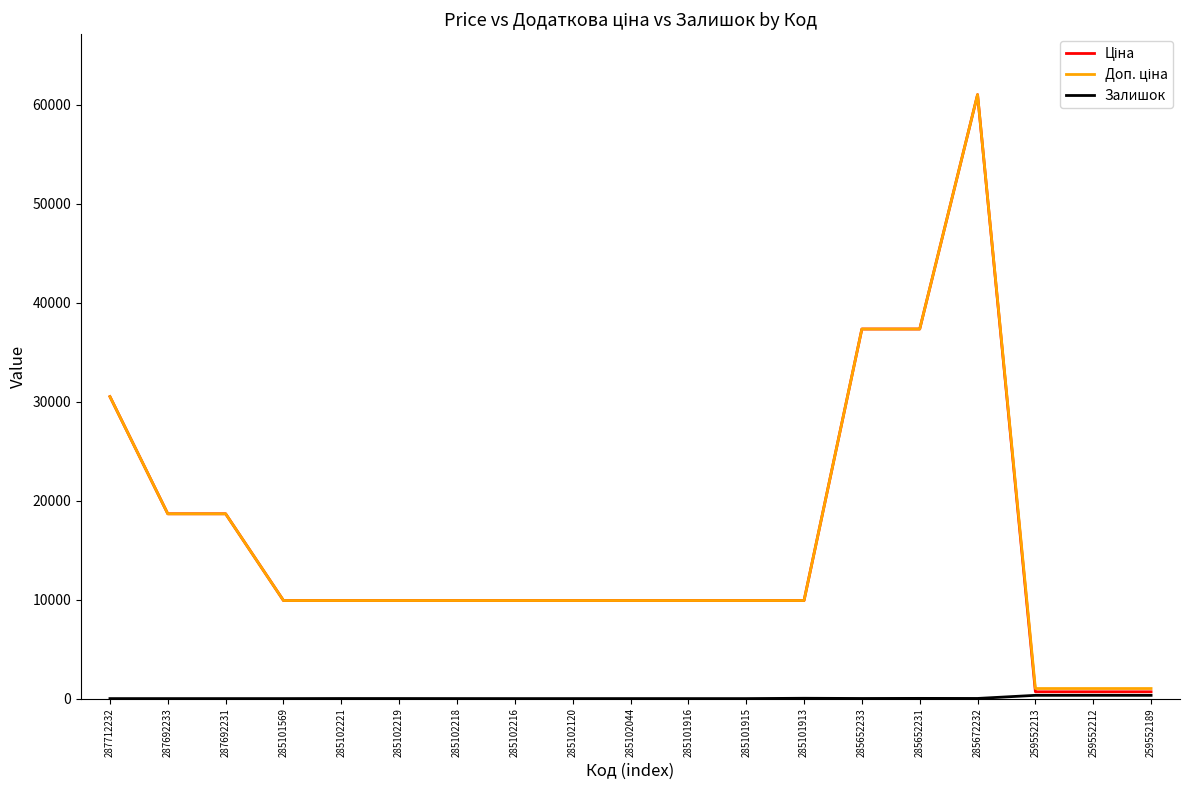

What is the maximum value shown in the chart?

61024.7